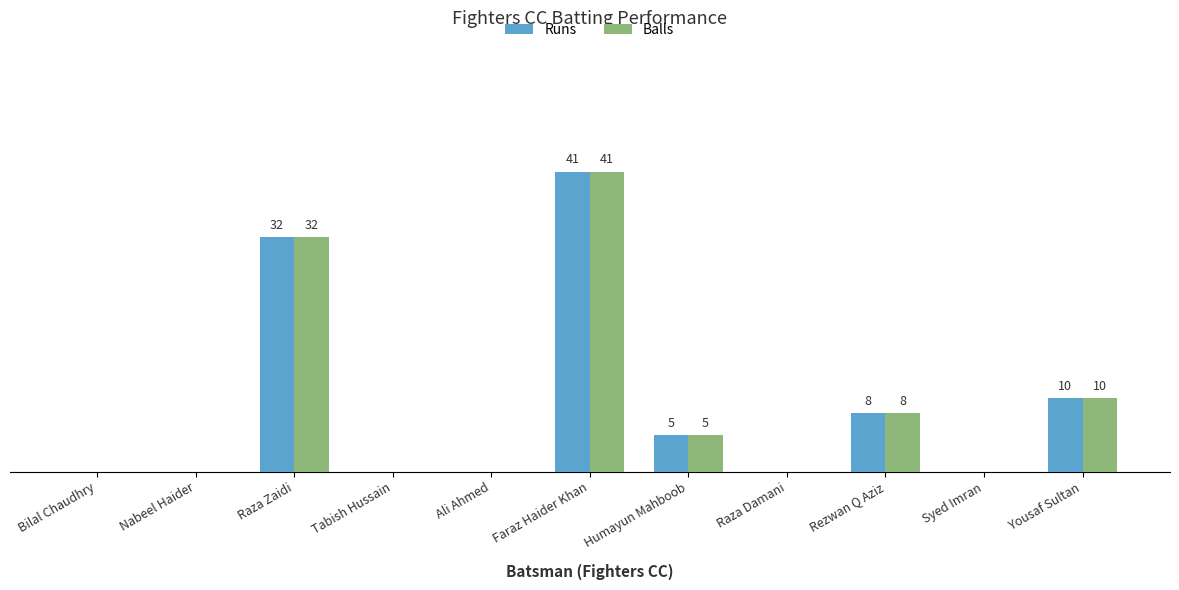

True or false: Balls has a value of 26 at Faraz Haider Khan.

False